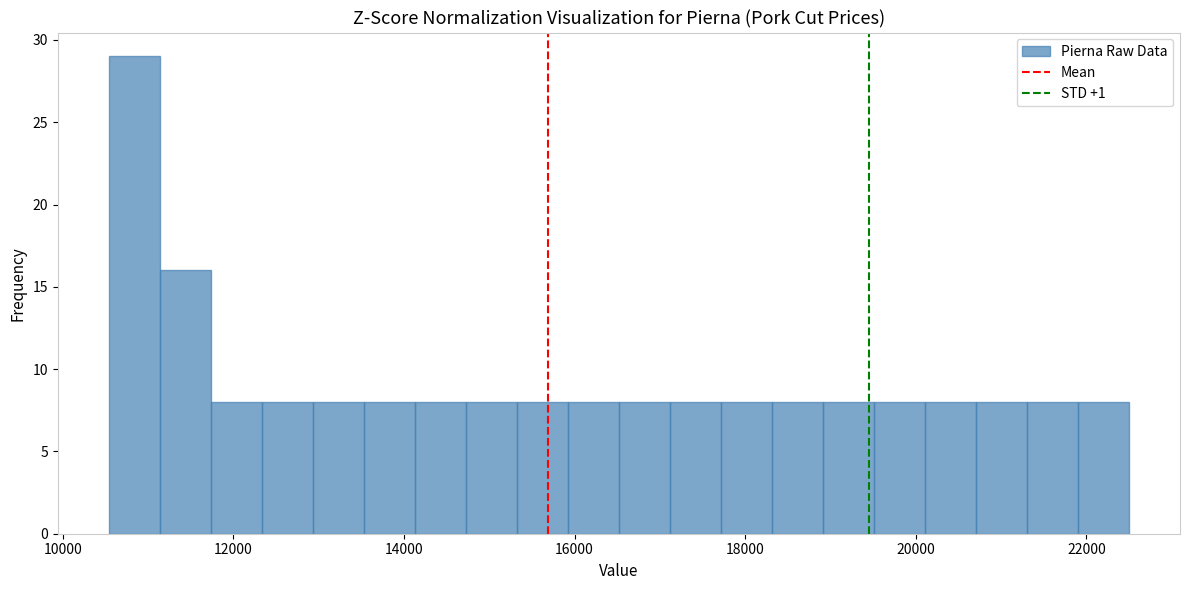

Around what value on the x-axis is the tallest bar? Give the approximate position of its centre, as read against the axis.

10800